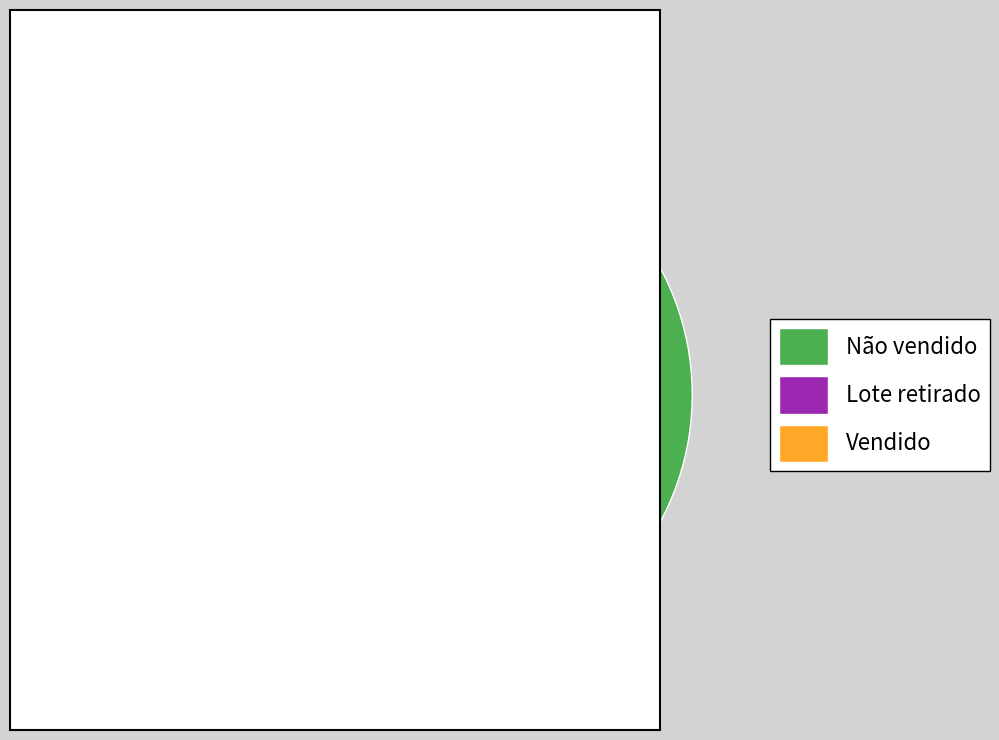

To the nearest percent, what is the difference between the largest and smallest slice percentages?

85%